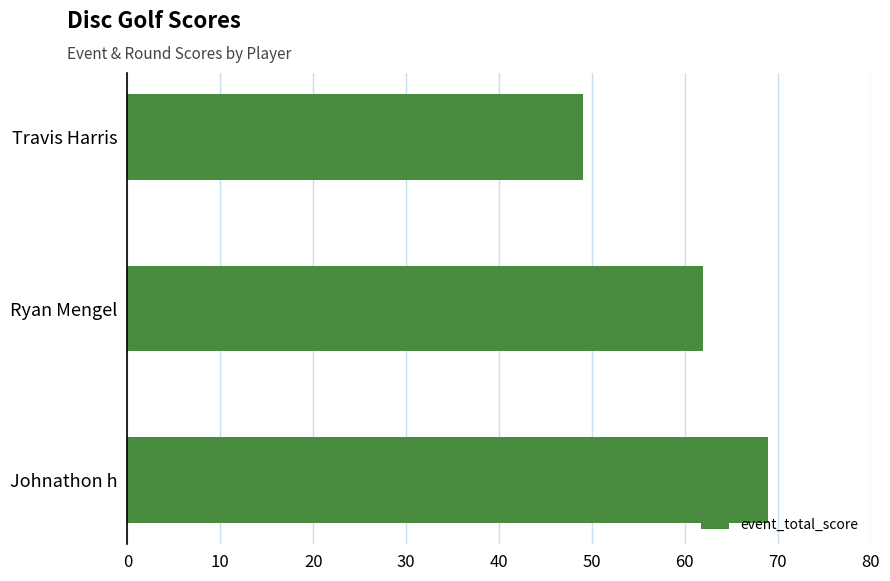

True or false: the data shows 105 at Ryan Mengel.

False